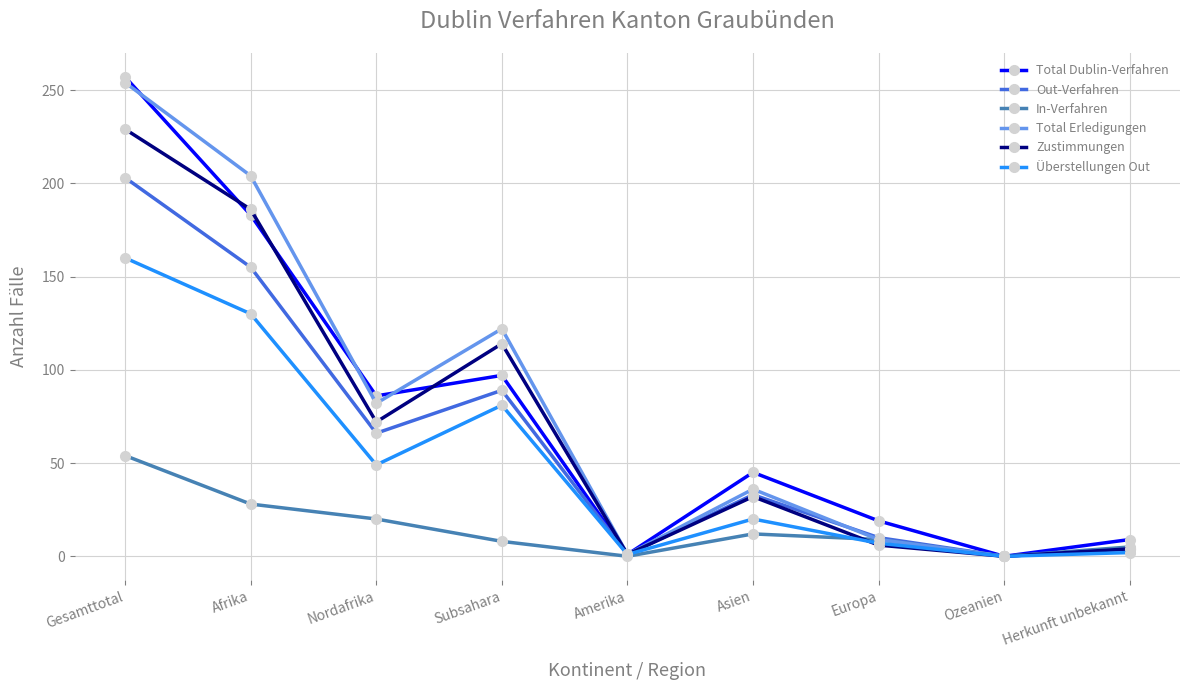

Between Subsahara and Herkunft unbekannt, which series saw the biggest shift?

Total Erledigungen